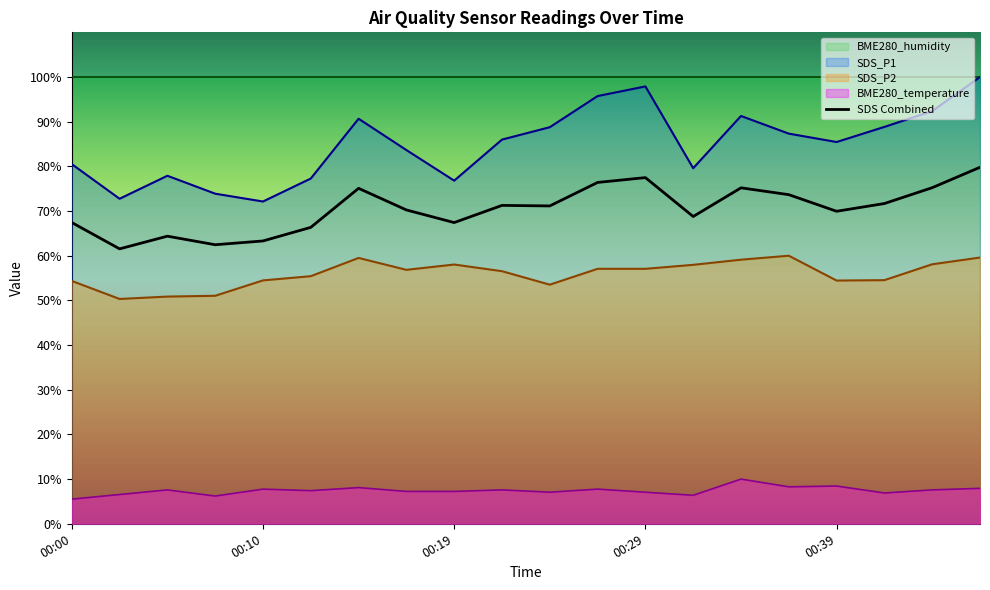

At how many categories does at least one series exceed 57?

20